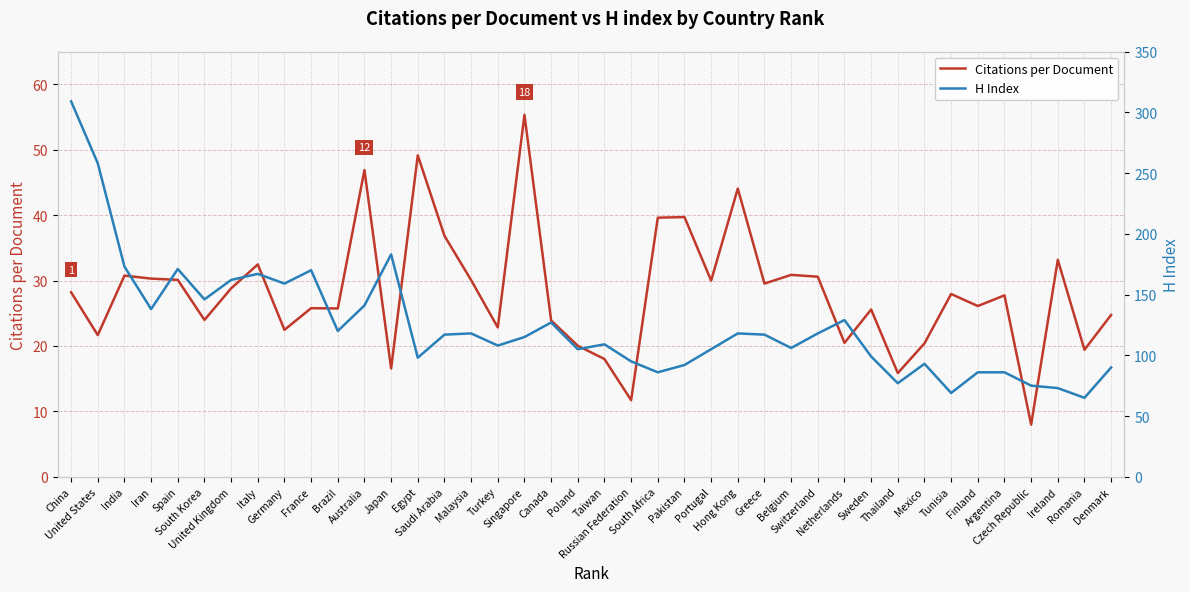

Which category has the lowest value in the Citations per Document series?

Czech Republic